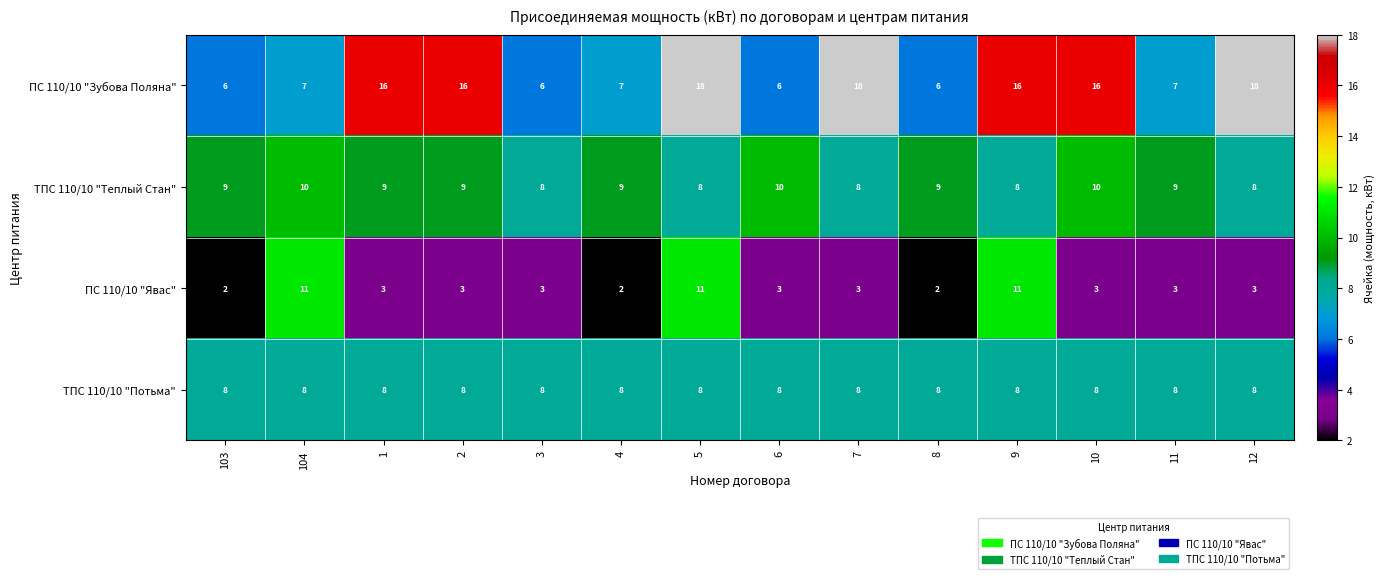

Between 103 and 12, which series saw the biggest shift?

ПС 110/10 "Зубова Поляна"